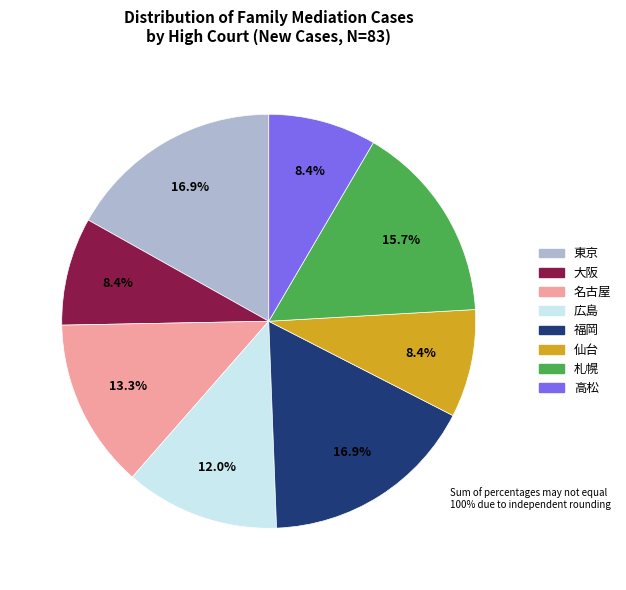

How many segments does this pie chart have?

8